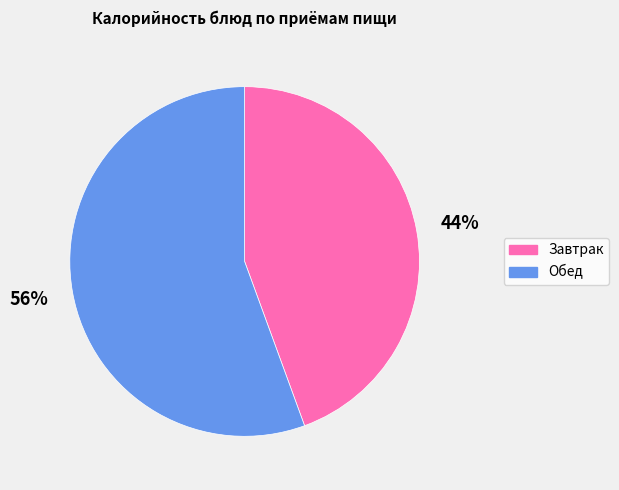

To the nearest percent, what is the average slice percentage?

50%